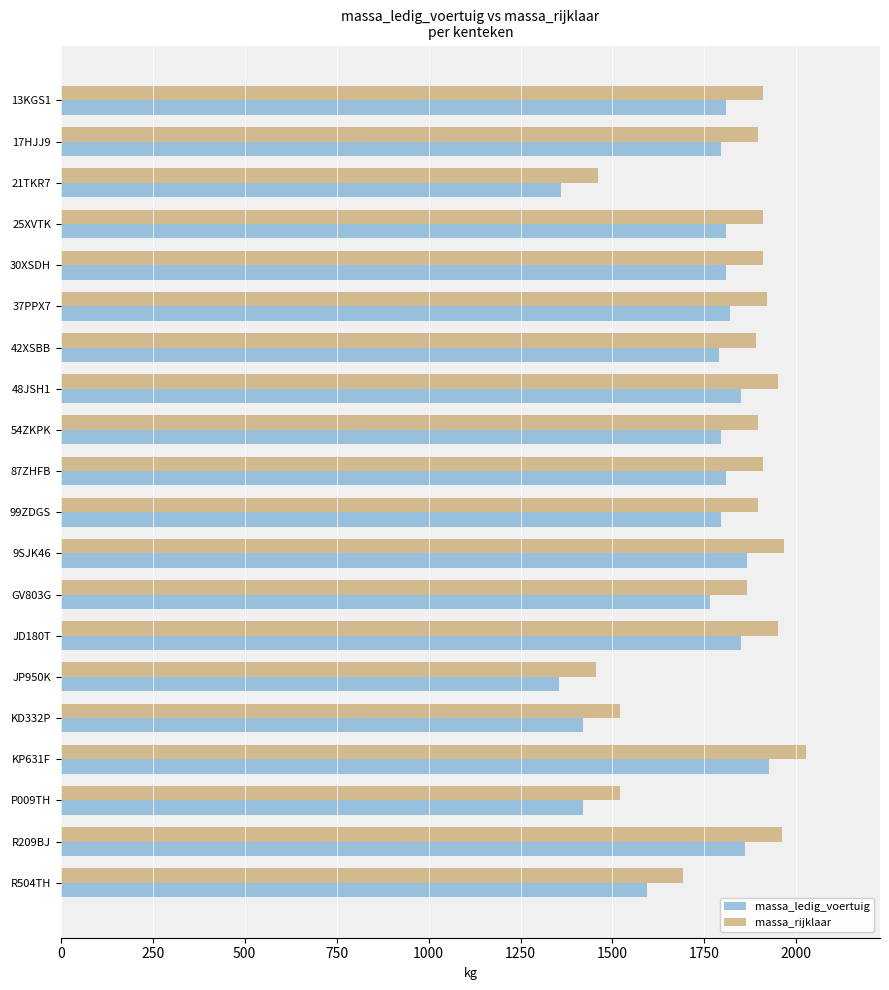

The value of massa_rijklaar at 13KGS1 is 1910. True or false?

True